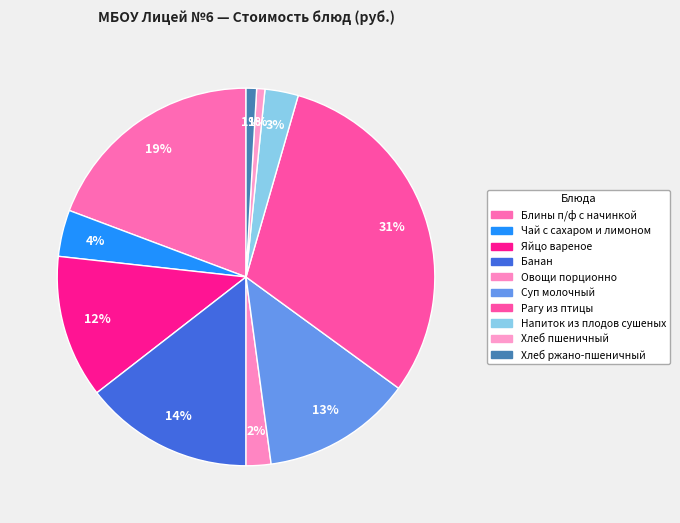

How many slices are in this pie chart?

10